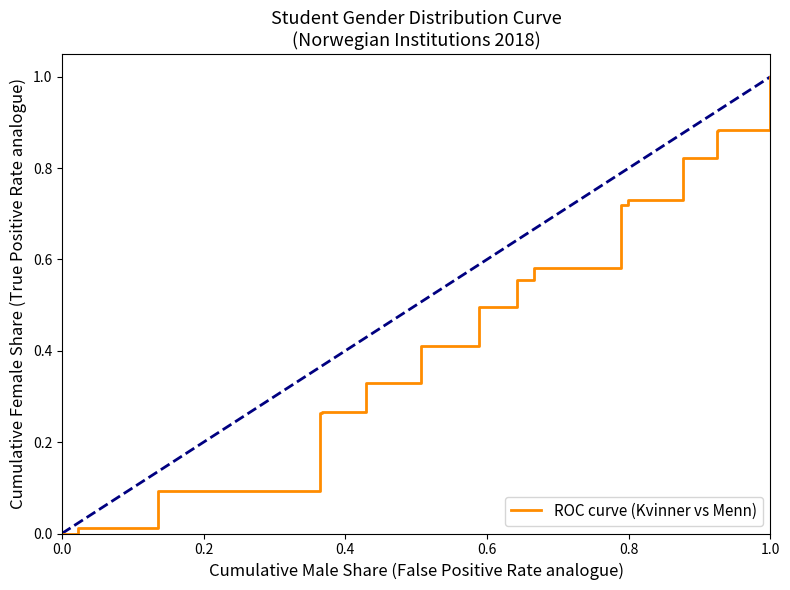

What is the greatest value displayed?

1.0